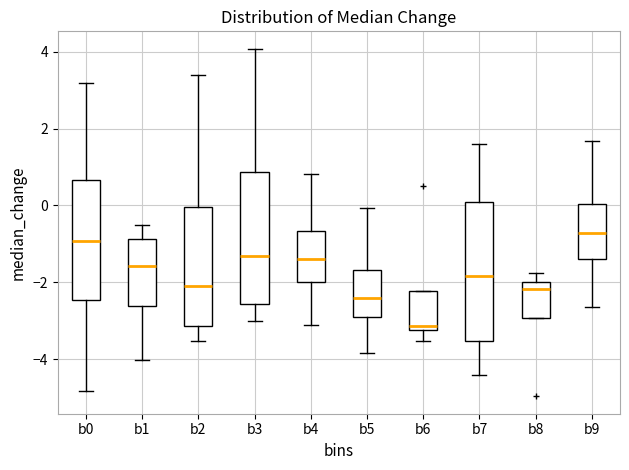

Which box's median line is the highest?

b9